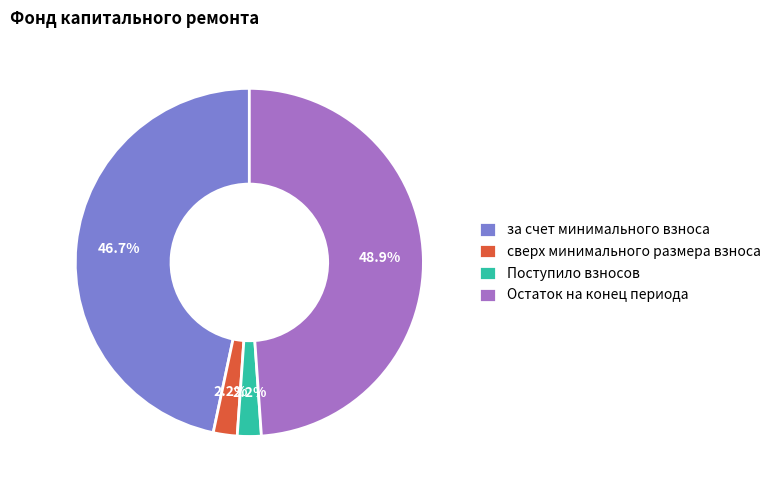

Does сверх минимального размера взноса represent more than half of the total?

No